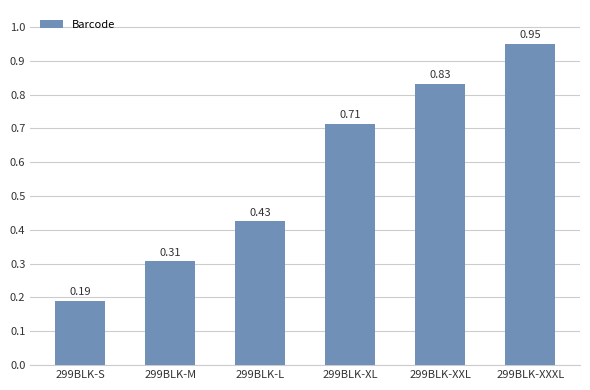

List the labels in order of value, largest first.

299BLK-XXXL, 299BLK-XXL, 299BLK-XL, 299BLK-L, 299BLK-M, 299BLK-S